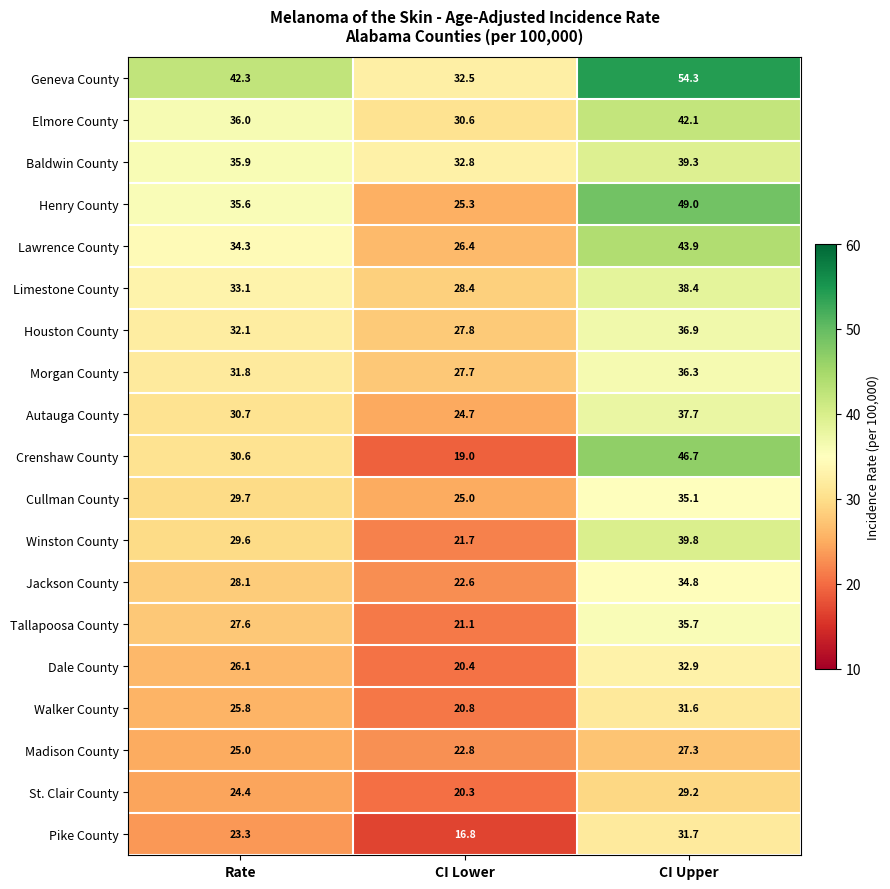

List the series in order of their peak value, lowest first.

Madison County, St. Clair County, Walker County, Pike County, Dale County, Jackson County, Cullman County, Tallapoosa County, Morgan County, Houston County, Autauga County, Limestone County, Baldwin County, Winston County, Elmore County, Lawrence County, Crenshaw County, Henry County, Geneva County